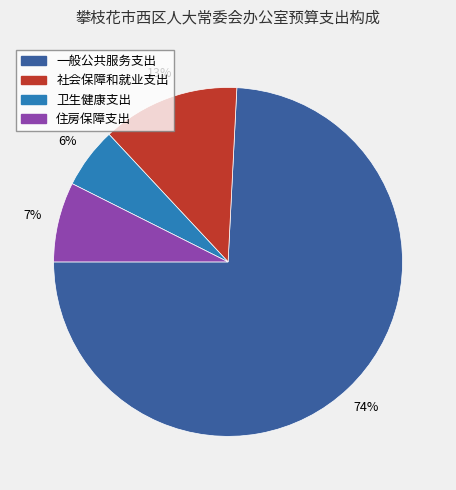

The 卫生健康支出 slice represents 6% of the pie. True or false?

True